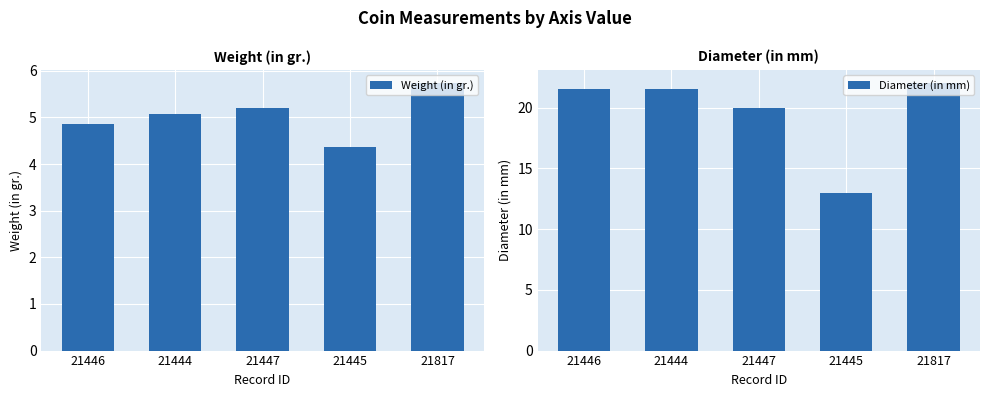

Is it true that Diameter (in mm) equals 22.0 at 21817?

True